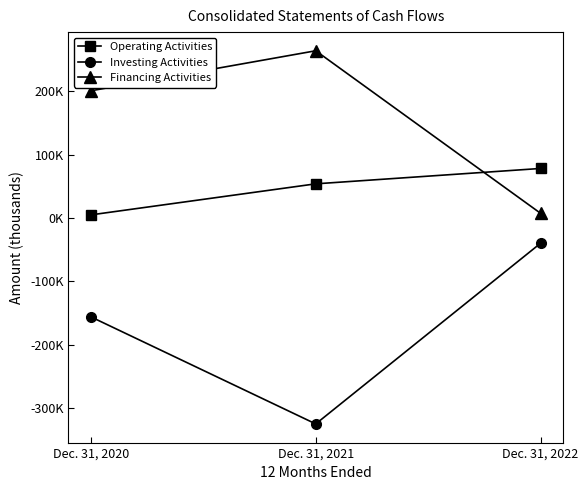

Which series has the widest spread of values?

Investing Activities